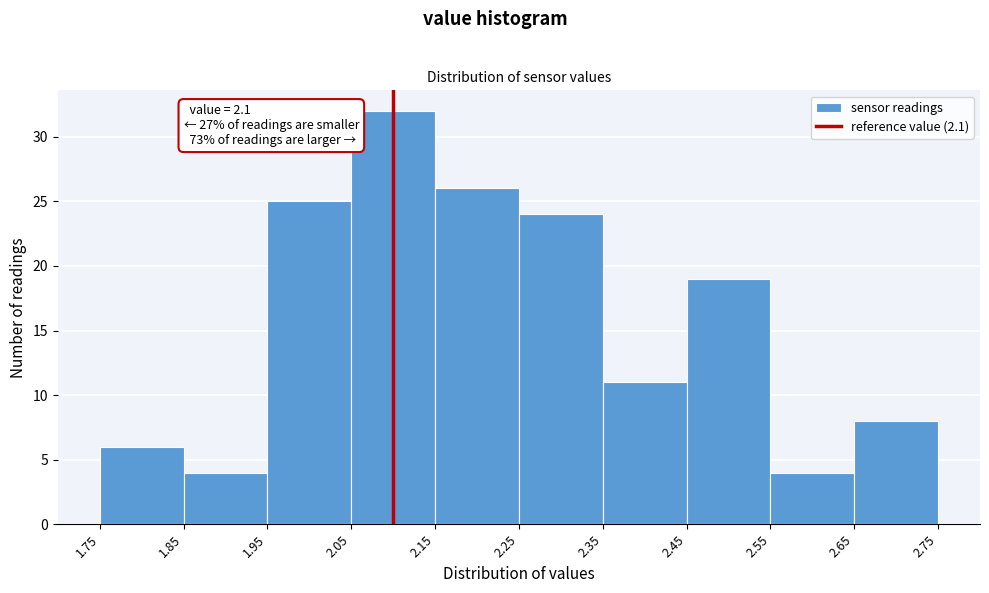

Over which range of the x-axis is the bar tallest?

2.05 to 2.15